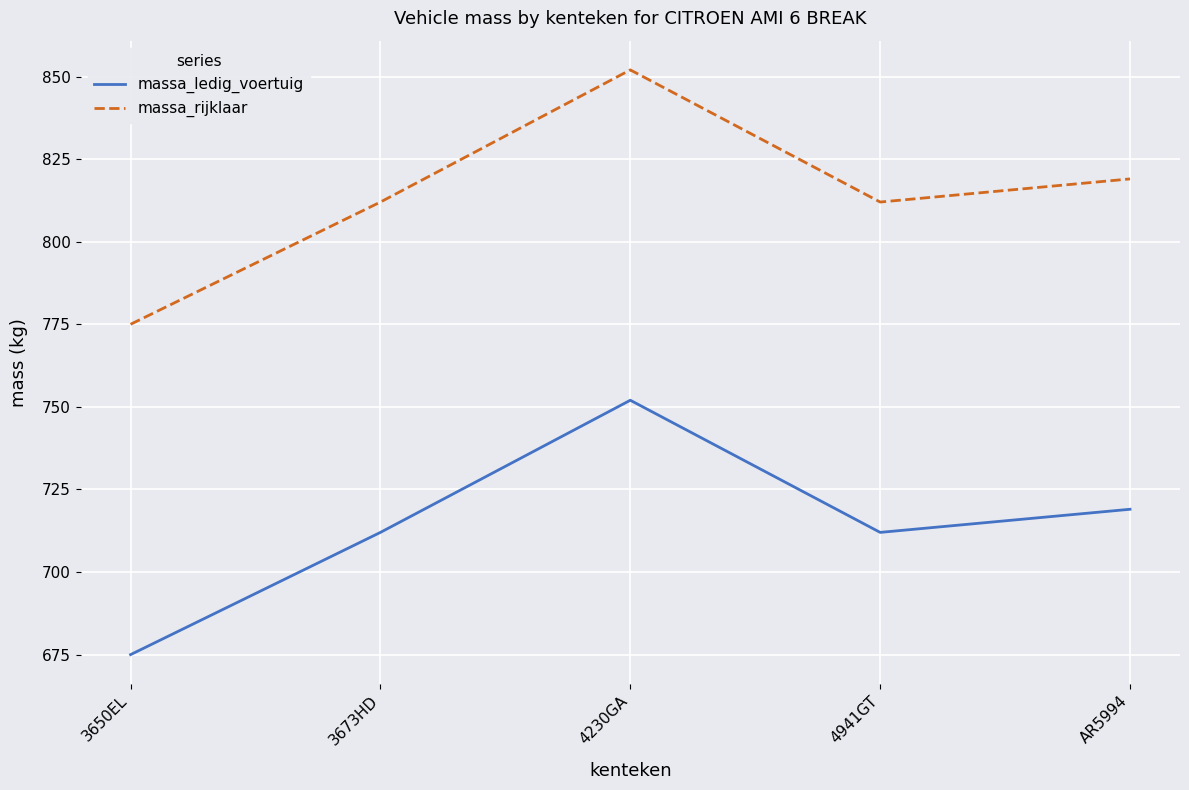

What is the sum of all massa_rijklaar values?

4070